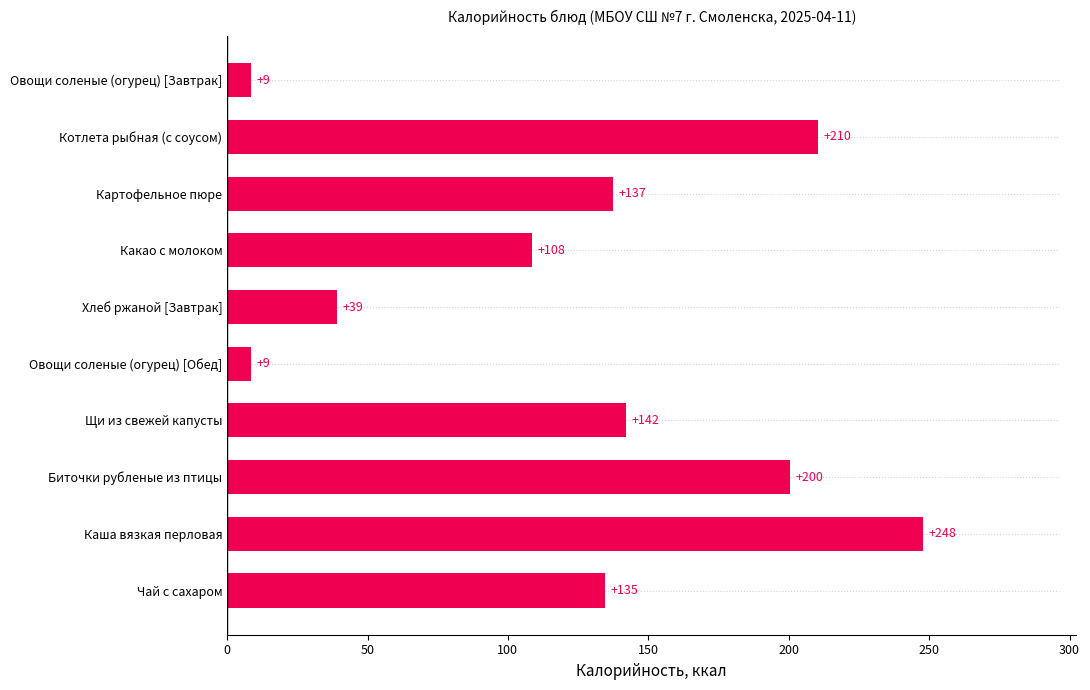

Approximately how many times larger is the value at Котлета рыбная (с соусом) compared to Чай с сахаром?

1.6